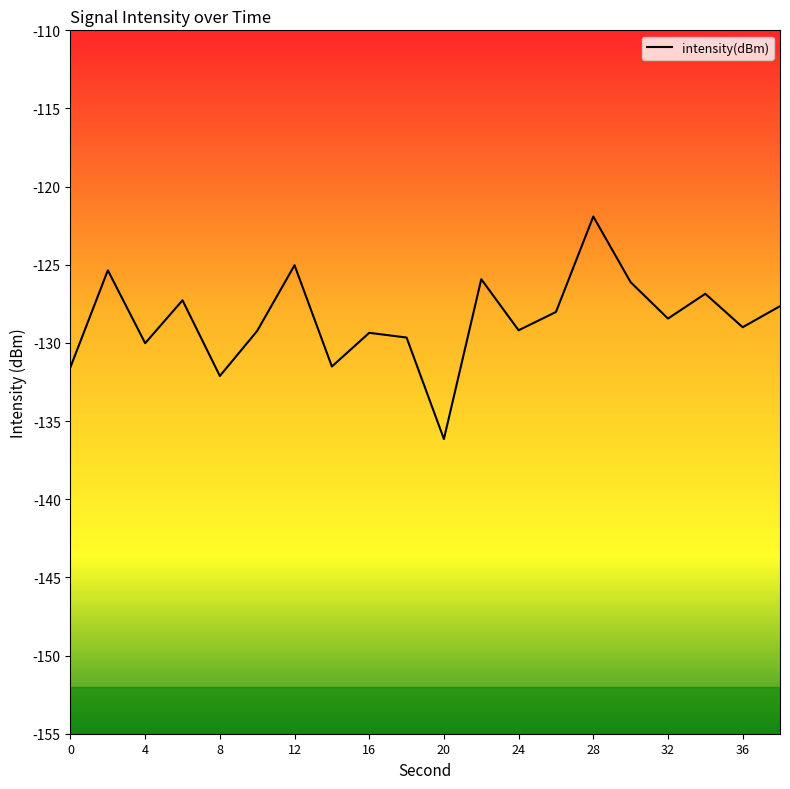

How many interior local valleys (lower than both neighbors) does the data have?

7